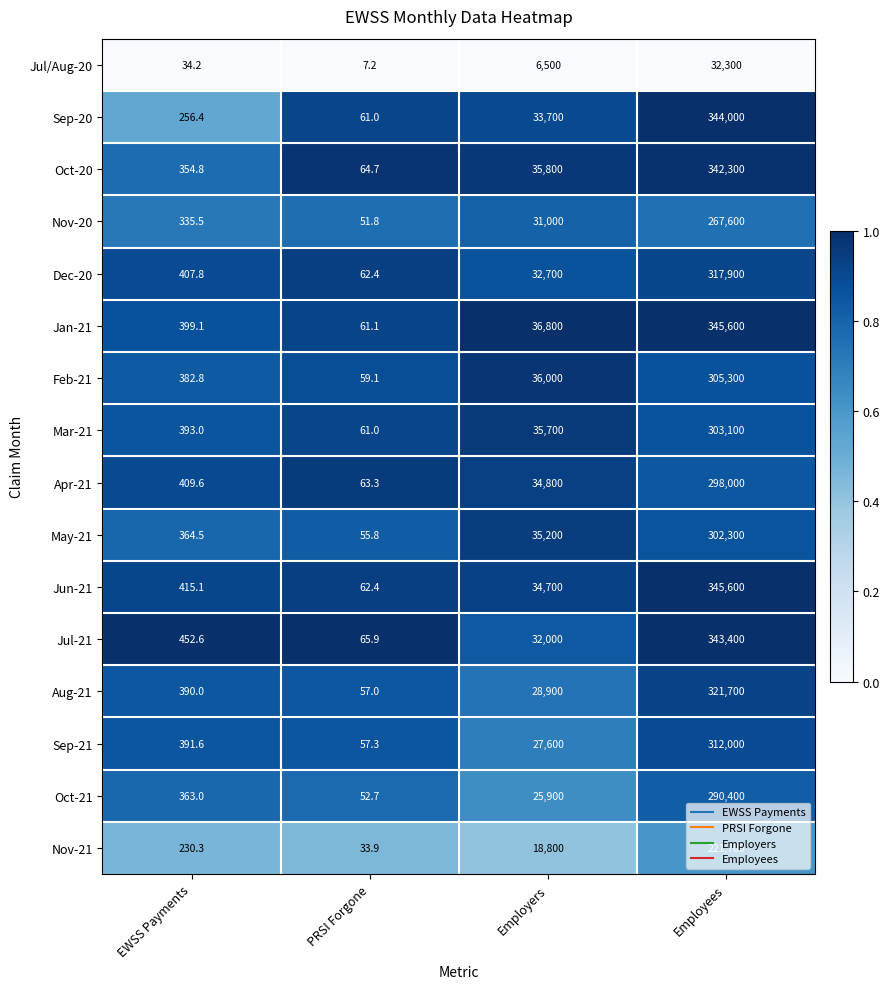

What is the sum of the Oct-20 values at Employees and EWSS Payments?

342654.8